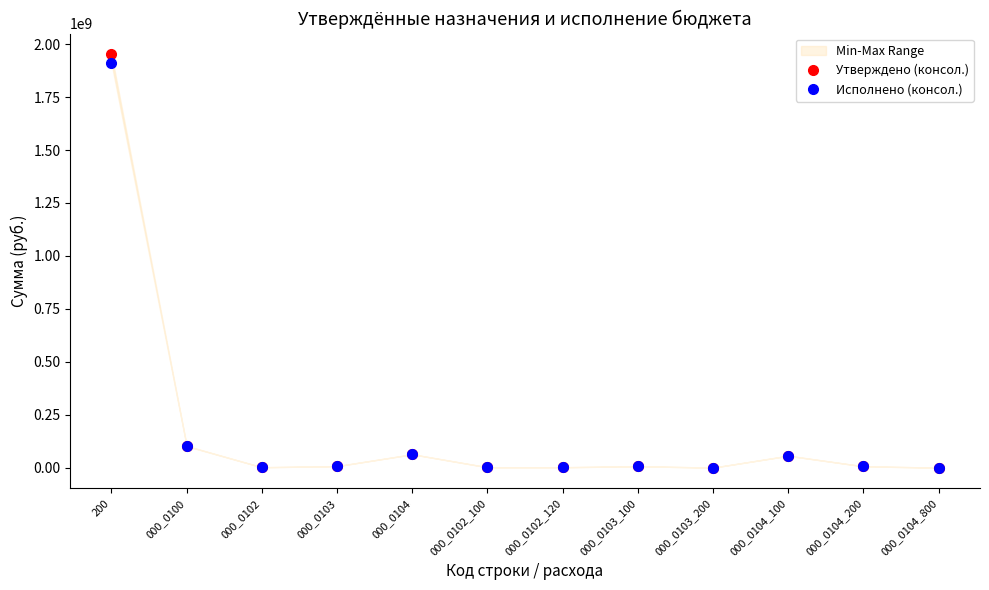

What is the lowest value of the Исполнено (консол.) series?

233562.0